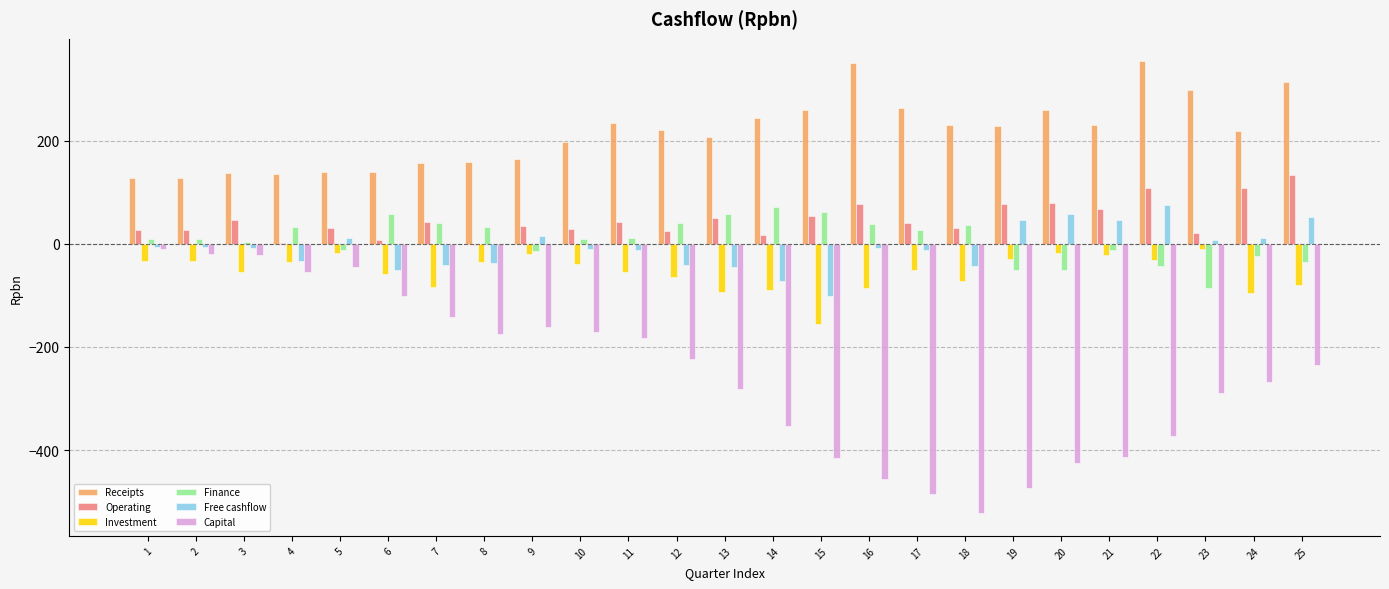

What is the sum of the Receipts values at 7 and 8?

316.7